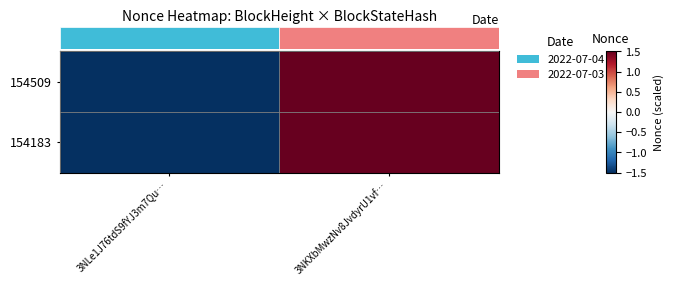

Count the number of data series in this chart.

2